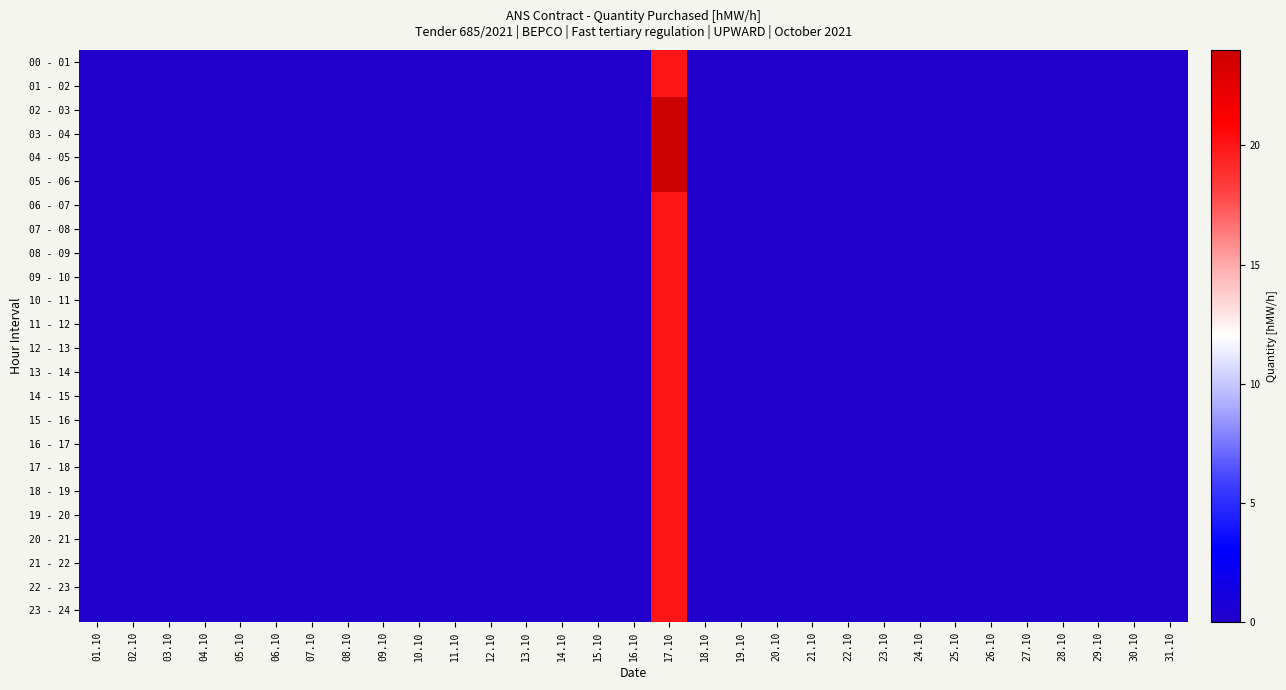

Reading left to right, what are all the values shown in this chart?

00 - 01: 01.10=0	02.10=0	03.10=0	04.10=0	05.10=0	06.10=0	07.10=0	08.10=0	09.10=0	10.10=0	11.10=0	12.10=0	13.10=0	14.10=0	15.10=0	16.10=0	17.10=20	18.10=0	19.10=0	20.10=0	21.10=0	22.10=0	23.10=0	24.10=0	25.10=0	26.10=0	27.10=0	28.10=0	29.10=0	30.10=0	31.10=0
01 - 02: 01.10=0	02.10=0	03.10=0	04.10=0	05.10=0	06.10=0	07.10=0	08.10=0	09.10=0	10.10=0	11.10=0	12.10=0	13.10=0	14.10=0	15.10=0	16.10=0	17.10=20	18.10=0	19.10=0	20.10=0	21.10=0	22.10=0	23.10=0	24.10=0	25.10=0	26.10=0	27.10=0	28.10=0	29.10=0	30.10=0	31.10=0
02 - 03: 01.10=0	02.10=0	03.10=0	04.10=0	05.10=0	06.10=0	07.10=0	08.10=0	09.10=0	10.10=0	11.10=0	12.10=0	13.10=0	14.10=0	15.10=0	16.10=0	17.10=24	18.10=0	19.10=0	20.10=0	21.10=0	22.10=0	23.10=0	24.10=0	25.10=0	26.10=0	27.10=0	28.10=0	29.10=0	30.10=0	31.10=0
03 - 04: 01.10=0	02.10=0	03.10=0	04.10=0	05.10=0	06.10=0	07.10=0	08.10=0	09.10=0	10.10=0	11.10=0	12.10=0	13.10=0	14.10=0	15.10=0	16.10=0	17.10=24	18.10=0	19.10=0	20.10=0	21.10=0	22.10=0	23.10=0	24.10=0	25.10=0	26.10=0	27.10=0	28.10=0	29.10=0	30.10=0	31.10=0
04 - 05: 01.10=0	02.10=0	03.10=0	04.10=0	05.10=0	06.10=0	07.10=0	08.10=0	09.10=0	10.10=0	11.10=0	12.10=0	13.10=0	14.10=0	15.10=0	16.10=0	17.10=24	18.10=0	19.10=0	20.10=0	21.10=0	22.10=0	23.10=0	24.10=0	25.10=0	26.10=0	27.10=0	28.10=0	29.10=0	30.10=0	31.10=0
05 - 06: 01.10=0	02.10=0	03.10=0	04.10=0	05.10=0	06.10=0	07.10=0	08.10=0	09.10=0	10.10=0	11.10=0	12.10=0	13.10=0	14.10=0	15.10=0	16.10=0	17.10=24	18.10=0	19.10=0	20.10=0	21.10=0	22.10=0	23.10=0	24.10=0	25.10=0	26.10=0	27.10=0	28.10=0	29.10=0	30.10=0	31.10=0
06 - 07: 01.10=0	02.10=0	03.10=0	04.10=0	05.10=0	06.10=0	07.10=0	08.10=0	09.10=0	10.10=0	11.10=0	12.10=0	13.10=0	14.10=0	15.10=0	16.10=0	17.10=20	18.10=0	19.10=0	20.10=0	21.10=0	22.10=0	23.10=0	24.10=0	25.10=0	26.10=0	27.10=0	28.10=0	29.10=0	30.10=0	31.10=0
07 - 08: 01.10=0	02.10=0	03.10=0	04.10=0	05.10=0	06.10=0	07.10=0	08.10=0	09.10=0	10.10=0	11.10=0	12.10=0	13.10=0	14.10=0	15.10=0	16.10=0	17.10=20	18.10=0	19.10=0	20.10=0	21.10=0	22.10=0	23.10=0	24.10=0	25.10=0	26.10=0	27.10=0	28.10=0	29.10=0	30.10=0	31.10=0
08 - 09: 01.10=0	02.10=0	03.10=0	04.10=0	05.10=0	06.10=0	07.10=0	08.10=0	09.10=0	10.10=0	11.10=0	12.10=0	13.10=0	14.10=0	15.10=0	16.10=0	17.10=20	18.10=0	19.10=0	20.10=0	21.10=0	22.10=0	23.10=0	24.10=0	25.10=0	26.10=0	27.10=0	28.10=0	29.10=0	30.10=0	31.10=0
09 - 10: 01.10=0	02.10=0	03.10=0	04.10=0	05.10=0	06.10=0	07.10=0	08.10=0	09.10=0	10.10=0	11.10=0	12.10=0	13.10=0	14.10=0	15.10=0	16.10=0	17.10=20	18.10=0	19.10=0	20.10=0	21.10=0	22.10=0	23.10=0	24.10=0	25.10=0	26.10=0	27.10=0	28.10=0	29.10=0	30.10=0	31.10=0
10 - 11: 01.10=0	02.10=0	03.10=0	04.10=0	05.10=0	06.10=0	07.10=0	08.10=0	09.10=0	10.10=0	11.10=0	12.10=0	13.10=0	14.10=0	15.10=0	16.10=0	17.10=20	18.10=0	19.10=0	20.10=0	21.10=0	22.10=0	23.10=0	24.10=0	25.10=0	26.10=0	27.10=0	28.10=0	29.10=0	30.10=0	31.10=0
11 - 12: 01.10=0	02.10=0	03.10=0	04.10=0	05.10=0	06.10=0	07.10=0	08.10=0	09.10=0	10.10=0	11.10=0	12.10=0	13.10=0	14.10=0	15.10=0	16.10=0	17.10=20	18.10=0	19.10=0	20.10=0	21.10=0	22.10=0	23.10=0	24.10=0	25.10=0	26.10=0	27.10=0	28.10=0	29.10=0	30.10=0	31.10=0
12 - 13: 01.10=0	02.10=0	03.10=0	04.10=0	05.10=0	06.10=0	07.10=0	08.10=0	09.10=0	10.10=0	11.10=0	12.10=0	13.10=0	14.10=0	15.10=0	16.10=0	17.10=20	18.10=0	19.10=0	20.10=0	21.10=0	22.10=0	23.10=0	24.10=0	25.10=0	26.10=0	27.10=0	28.10=0	29.10=0	30.10=0	31.10=0
13 - 14: 01.10=0	02.10=0	03.10=0	04.10=0	05.10=0	06.10=0	07.10=0	08.10=0	09.10=0	10.10=0	11.10=0	12.10=0	13.10=0	14.10=0	15.10=0	16.10=0	17.10=20	18.10=0	19.10=0	20.10=0	21.10=0	22.10=0	23.10=0	24.10=0	25.10=0	26.10=0	27.10=0	28.10=0	29.10=0	30.10=0	31.10=0
14 - 15: 01.10=0	02.10=0	03.10=0	04.10=0	05.10=0	06.10=0	07.10=0	08.10=0	09.10=0	10.10=0	11.10=0	12.10=0	13.10=0	14.10=0	15.10=0	16.10=0	17.10=20	18.10=0	19.10=0	20.10=0	21.10=0	22.10=0	23.10=0	24.10=0	25.10=0	26.10=0	27.10=0	28.10=0	29.10=0	30.10=0	31.10=0
15 - 16: 01.10=0	02.10=0	03.10=0	04.10=0	05.10=0	06.10=0	07.10=0	08.10=0	09.10=0	10.10=0	11.10=0	12.10=0	13.10=0	14.10=0	15.10=0	16.10=0	17.10=20	18.10=0	19.10=0	20.10=0	21.10=0	22.10=0	23.10=0	24.10=0	25.10=0	26.10=0	27.10=0	28.10=0	29.10=0	30.10=0	31.10=0
16 - 17: 01.10=0	02.10=0	03.10=0	04.10=0	05.10=0	06.10=0	07.10=0	08.10=0	09.10=0	10.10=0	11.10=0	12.10=0	13.10=0	14.10=0	15.10=0	16.10=0	17.10=20	18.10=0	19.10=0	20.10=0	21.10=0	22.10=0	23.10=0	24.10=0	25.10=0	26.10=0	27.10=0	28.10=0	29.10=0	30.10=0	31.10=0
17 - 18: 01.10=0	02.10=0	03.10=0	04.10=0	05.10=0	06.10=0	07.10=0	08.10=0	09.10=0	10.10=0	11.10=0	12.10=0	13.10=0	14.10=0	15.10=0	16.10=0	17.10=20	18.10=0	19.10=0	20.10=0	21.10=0	22.10=0	23.10=0	24.10=0	25.10=0	26.10=0	27.10=0	28.10=0	29.10=0	30.10=0	31.10=0
18 - 19: 01.10=0	02.10=0	03.10=0	04.10=0	05.10=0	06.10=0	07.10=0	08.10=0	09.10=0	10.10=0	11.10=0	12.10=0	13.10=0	14.10=0	15.10=0	16.10=0	17.10=20	18.10=0	19.10=0	20.10=0	21.10=0	22.10=0	23.10=0	24.10=0	25.10=0	26.10=0	27.10=0	28.10=0	29.10=0	30.10=0	31.10=0
19 - 20: 01.10=0	02.10=0	03.10=0	04.10=0	05.10=0	06.10=0	07.10=0	08.10=0	09.10=0	10.10=0	11.10=0	12.10=0	13.10=0	14.10=0	15.10=0	16.10=0	17.10=20	18.10=0	19.10=0	20.10=0	21.10=0	22.10=0	23.10=0	24.10=0	25.10=0	26.10=0	27.10=0	28.10=0	29.10=0	30.10=0	31.10=0
20 - 21: 01.10=0	02.10=0	03.10=0	04.10=0	05.10=0	06.10=0	07.10=0	08.10=0	09.10=0	10.10=0	11.10=0	12.10=0	13.10=0	14.10=0	15.10=0	16.10=0	17.10=20	18.10=0	19.10=0	20.10=0	21.10=0	22.10=0	23.10=0	24.10=0	25.10=0	26.10=0	27.10=0	28.10=0	29.10=0	30.10=0	31.10=0
21 - 22: 01.10=0	02.10=0	03.10=0	04.10=0	05.10=0	06.10=0	07.10=0	08.10=0	09.10=0	10.10=0	11.10=0	12.10=0	13.10=0	14.10=0	15.10=0	16.10=0	17.10=20	18.10=0	19.10=0	20.10=0	21.10=0	22.10=0	23.10=0	24.10=0	25.10=0	26.10=0	27.10=0	28.10=0	29.10=0	30.10=0	31.10=0
22 - 23: 01.10=0	02.10=0	03.10=0	04.10=0	05.10=0	06.10=0	07.10=0	08.10=0	09.10=0	10.10=0	11.10=0	12.10=0	13.10=0	14.10=0	15.10=0	16.10=0	17.10=20	18.10=0	19.10=0	20.10=0	21.10=0	22.10=0	23.10=0	24.10=0	25.10=0	26.10=0	27.10=0	28.10=0	29.10=0	30.10=0	31.10=0
23 - 24: 01.10=0	02.10=0	03.10=0	04.10=0	05.10=0	06.10=0	07.10=0	08.10=0	09.10=0	10.10=0	11.10=0	12.10=0	13.10=0	14.10=0	15.10=0	16.10=0	17.10=20	18.10=0	19.10=0	20.10=0	21.10=0	22.10=0	23.10=0	24.10=0	25.10=0	26.10=0	27.10=0	28.10=0	29.10=0	30.10=0	31.10=0